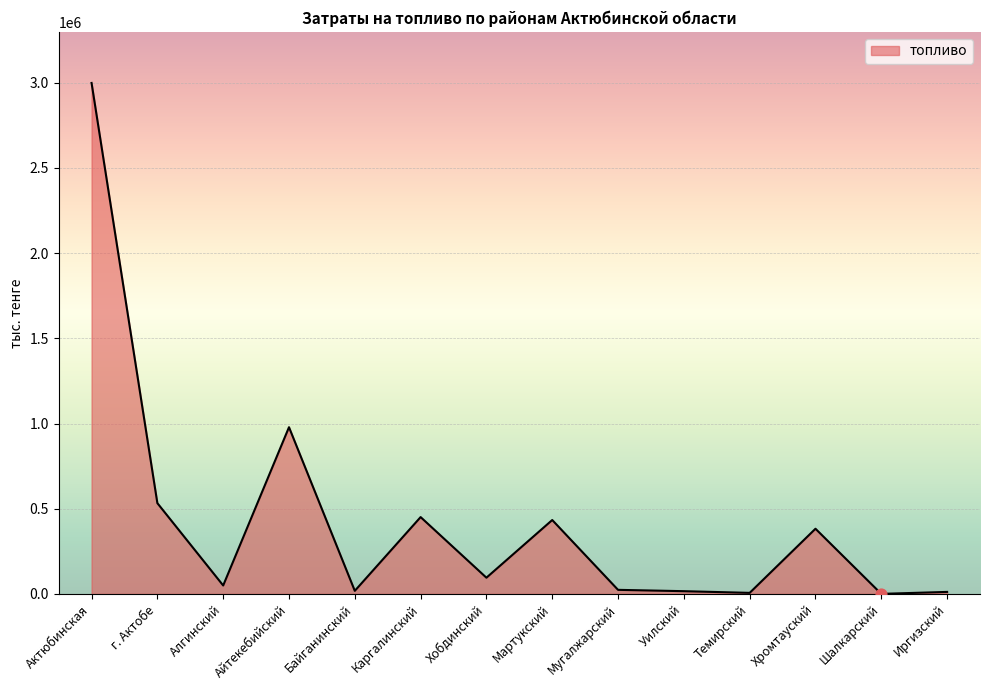

What is the change in value from Темирский to Хромтауский?

+376341